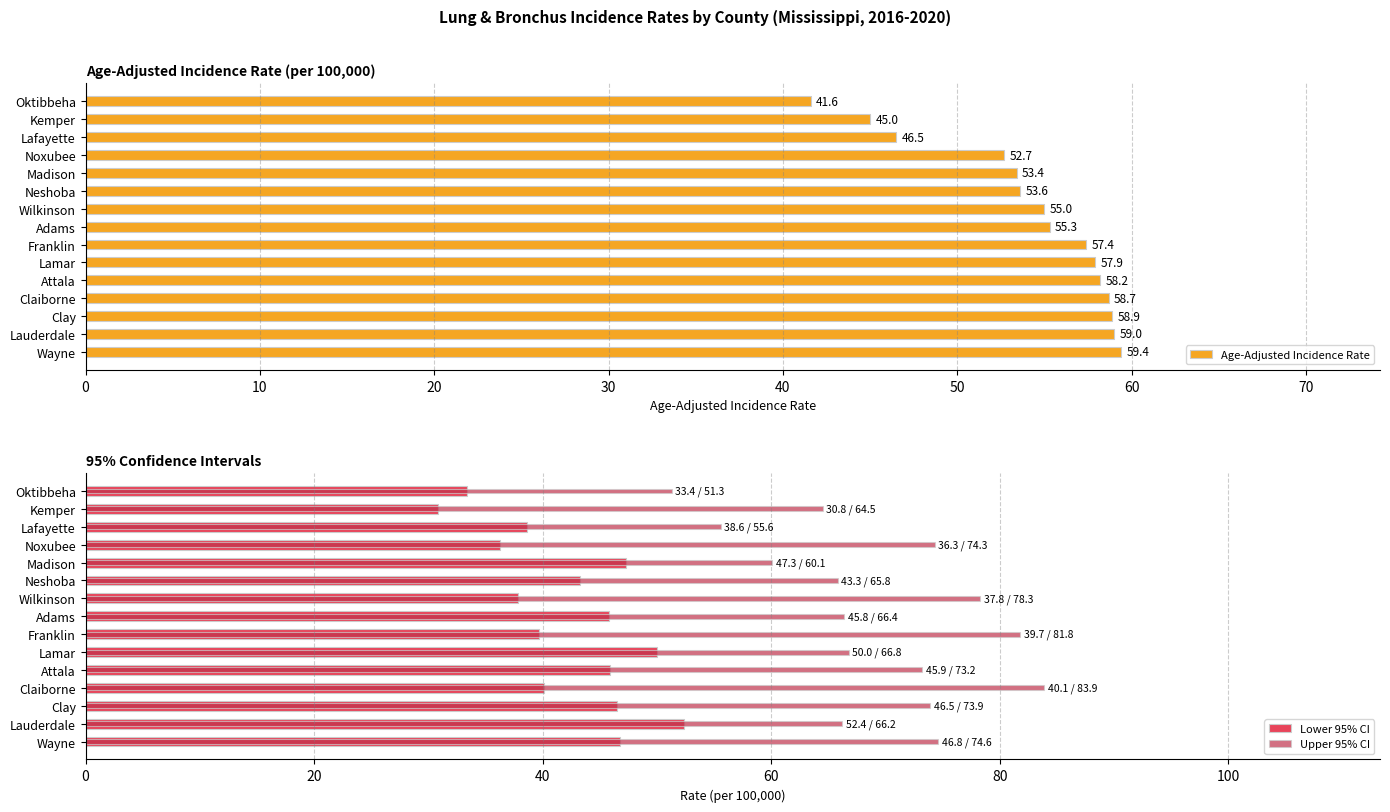

How many data points in Age-Adjusted Incidence Rate are less than 55?

6